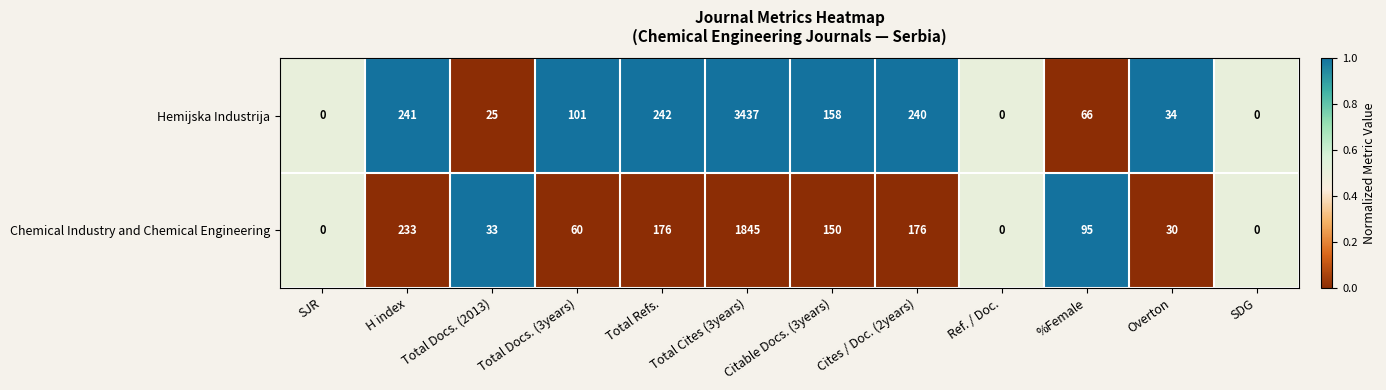

What is the difference between the Hemijska Industrija values at Total Docs. (2013) and Total Refs.?

217